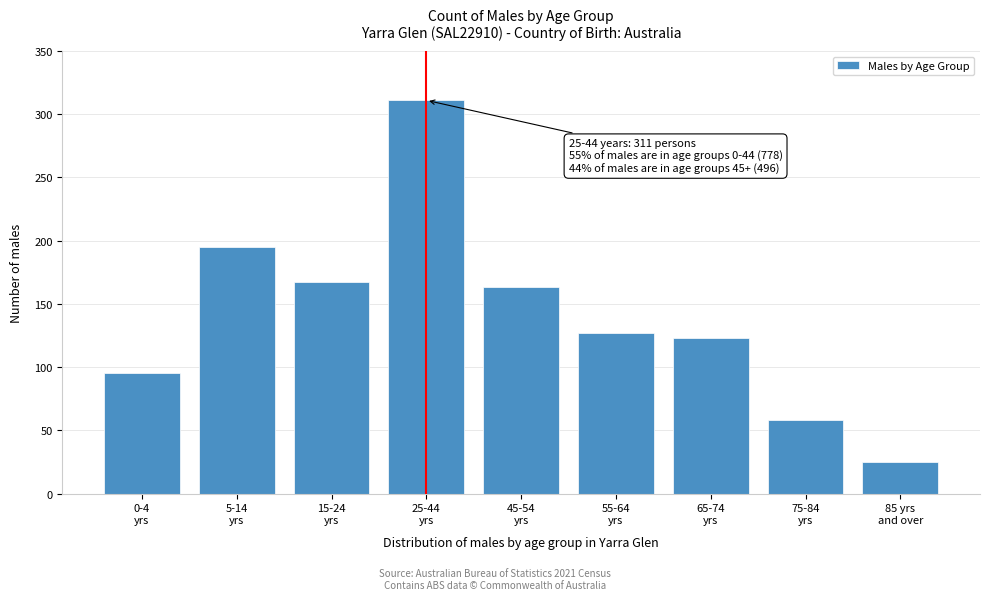

Reading left to right, what are all the values shown in this chart?

95	195	167	311	163	127	123	58	25